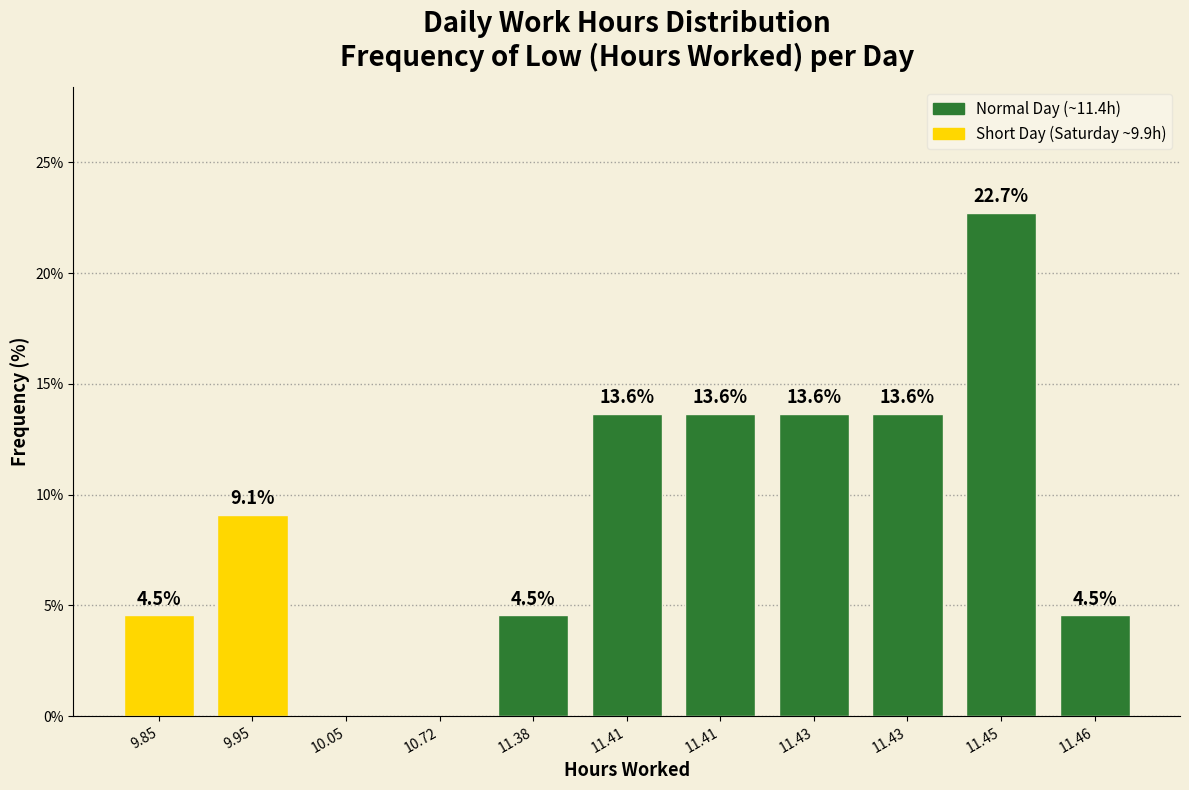

How many data points are above 9?

6